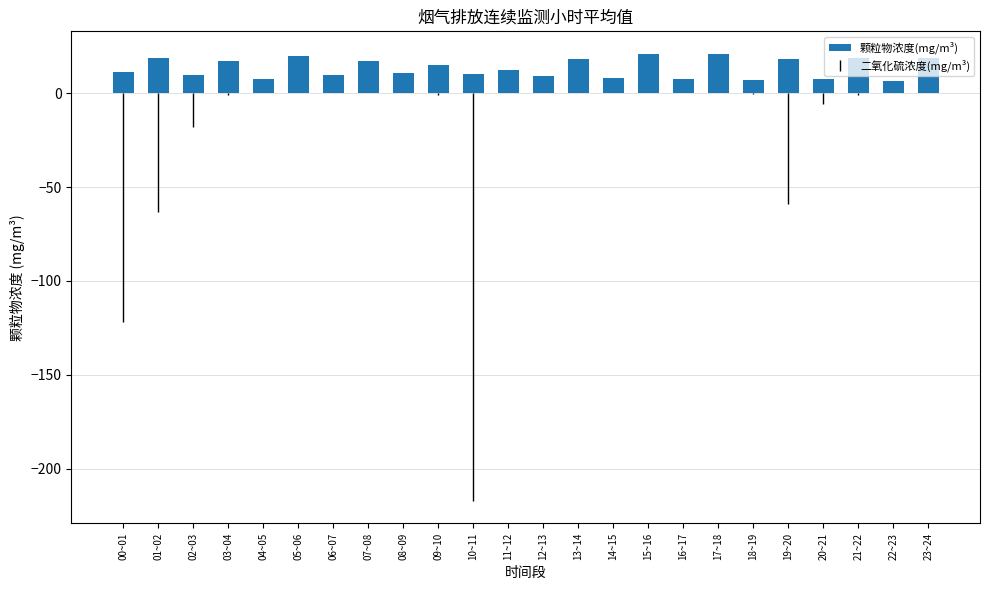

True or false: the data shows 6.7 at 22~23.

True